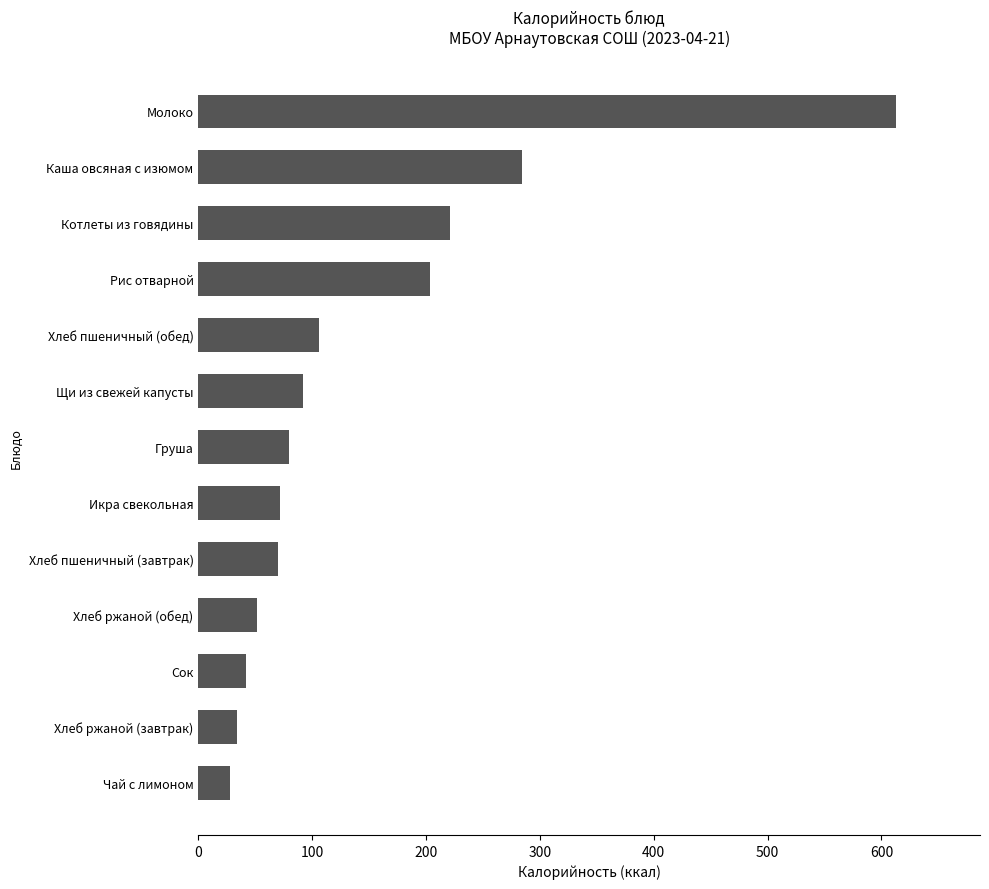

What is the change in value from Икра свекольная to Каша овсяная с изюмом?

+212.5